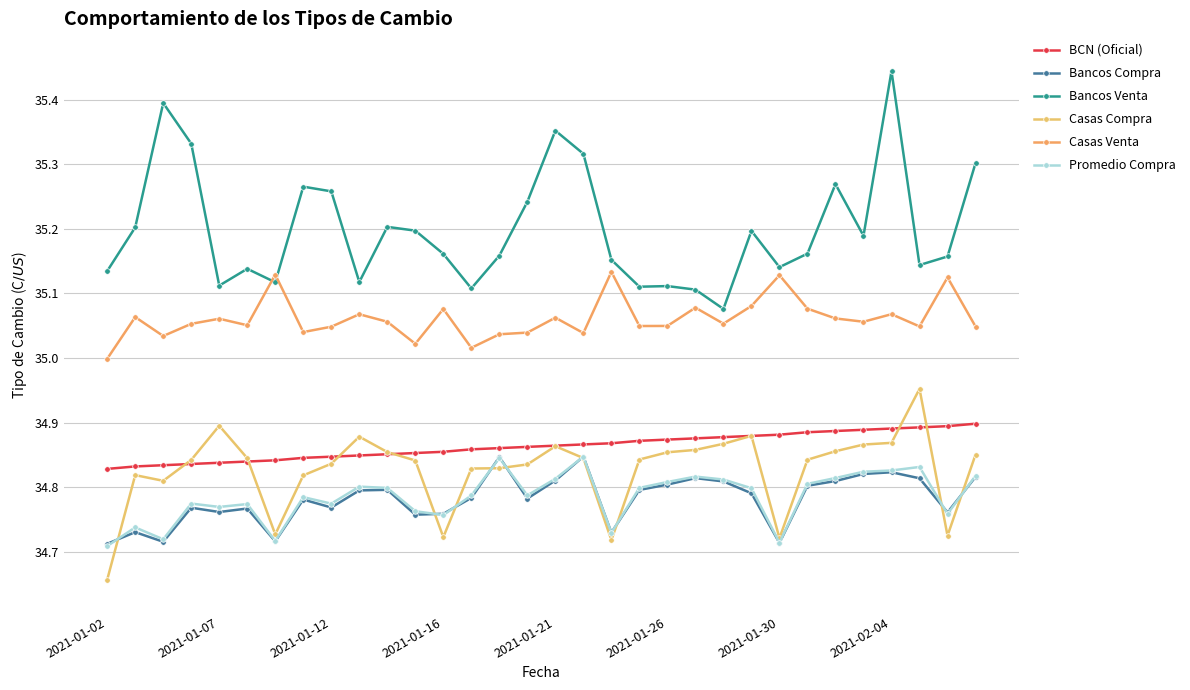

What is the difference between the second highest and second lowest values in the Promedio Compra series?

0.1